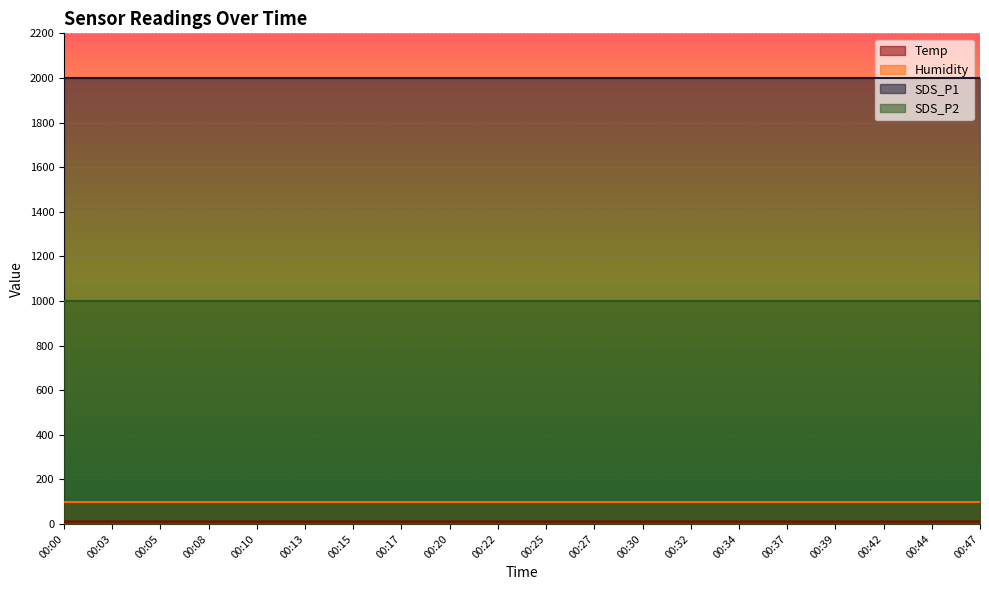

True or false: Temp and SDS_P2 cross at least once.

False